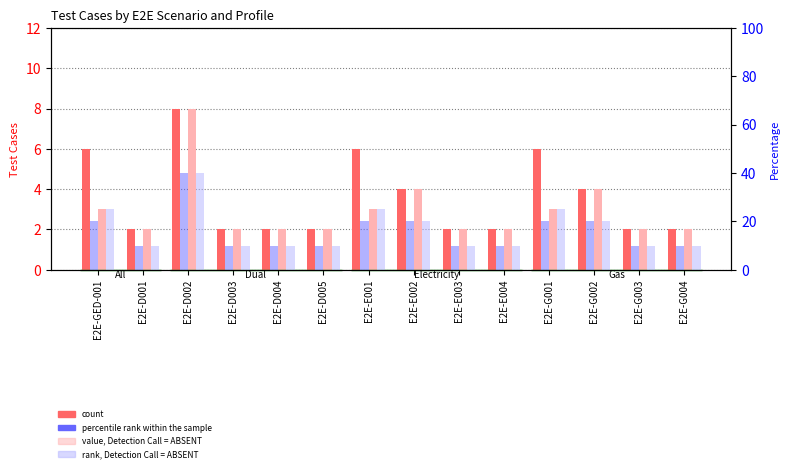

Are the bars grouped side by side (vs. stacked)?

Yes